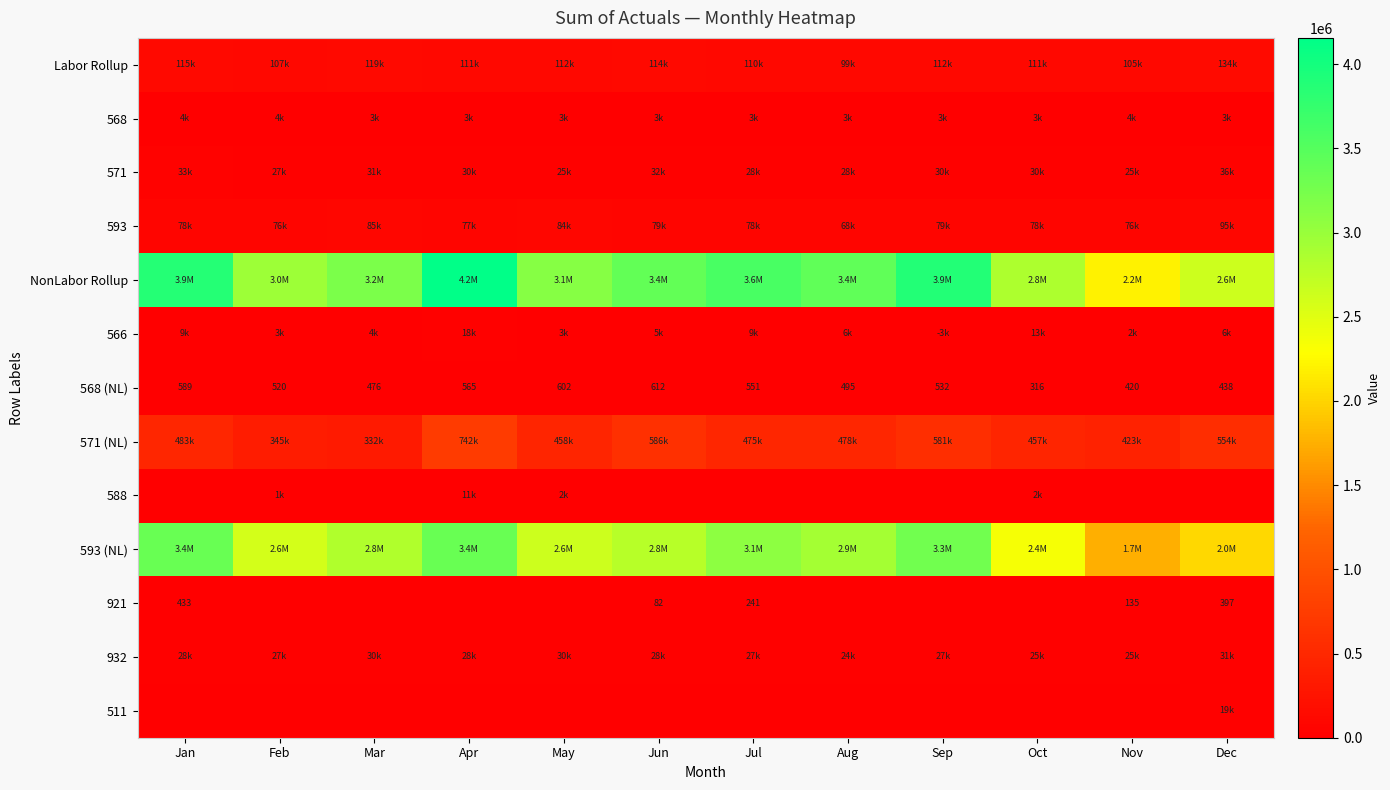

Rank the categories by 568 (NL) value from highest to lowest.

Jun, May, Jan, Apr, Jul, Sep, Feb, Aug, Mar, Dec, Nov, Oct